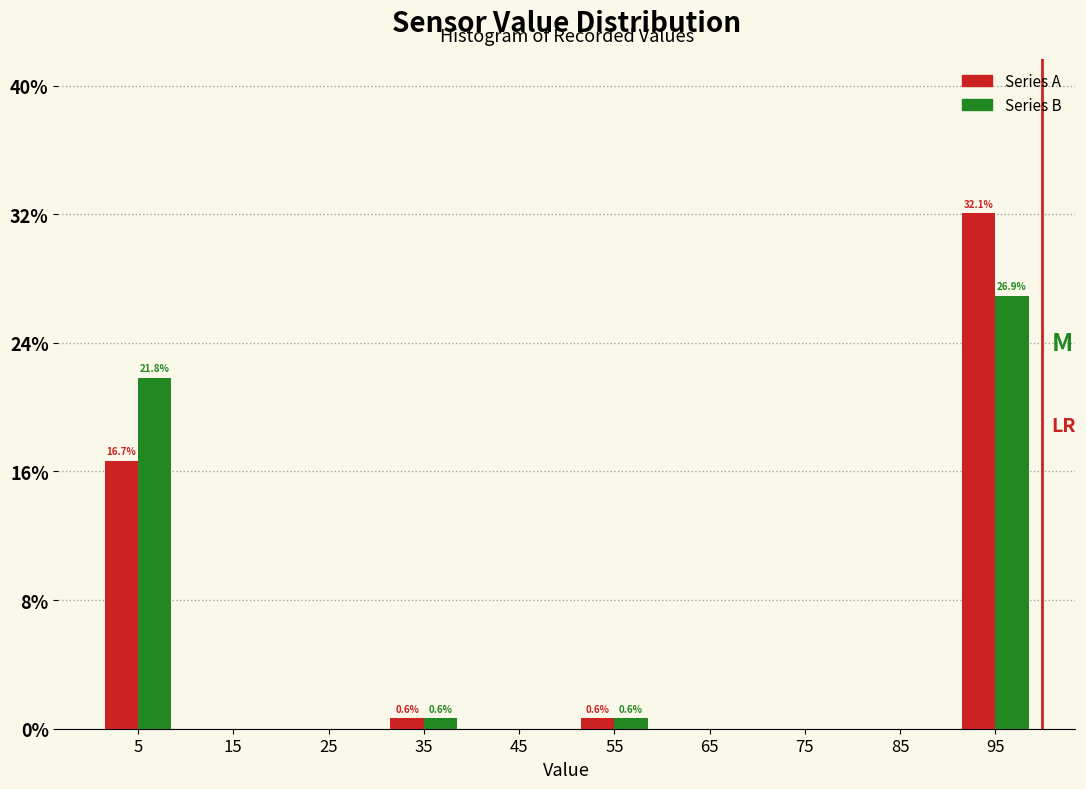

In the Series B series, which range on the x-axis has the tallest bar?

90 to 100